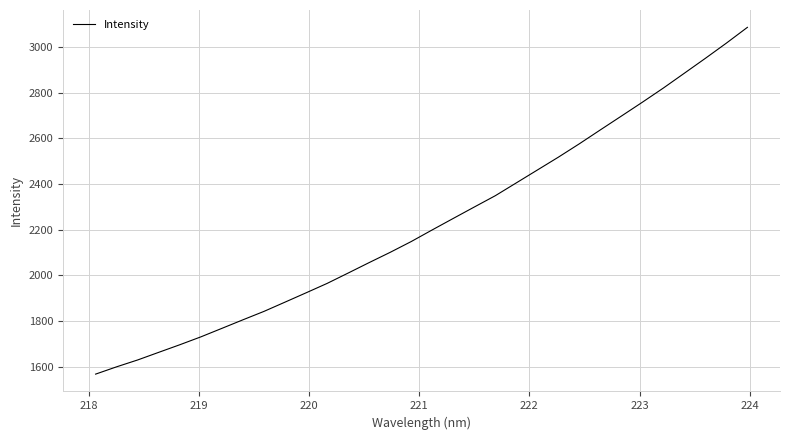

What is the difference between the maximum and minimum values?

1519.3